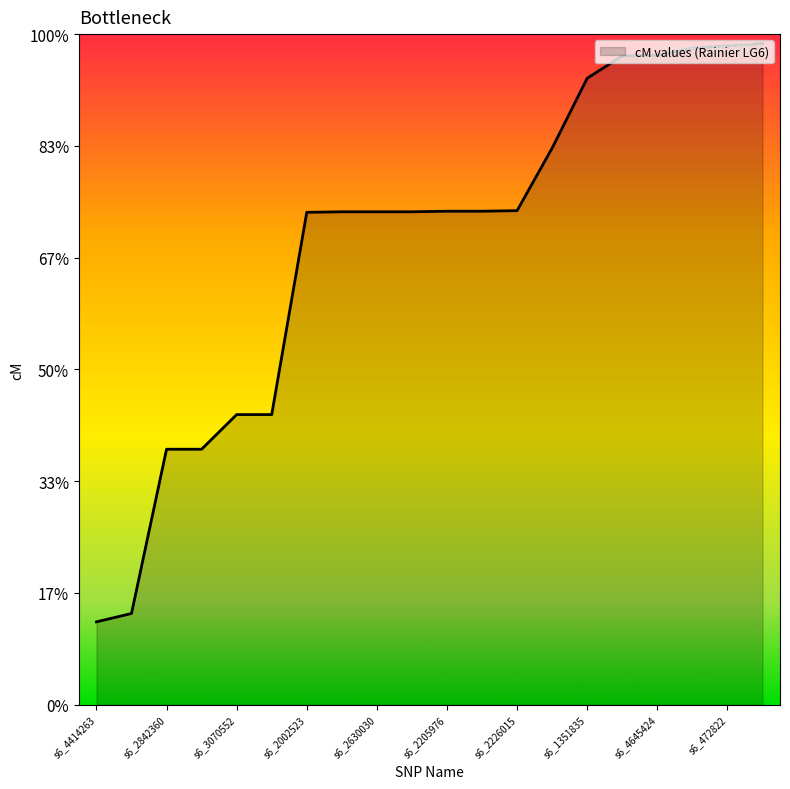

Does the chart display data point markers on the line(s)?

No